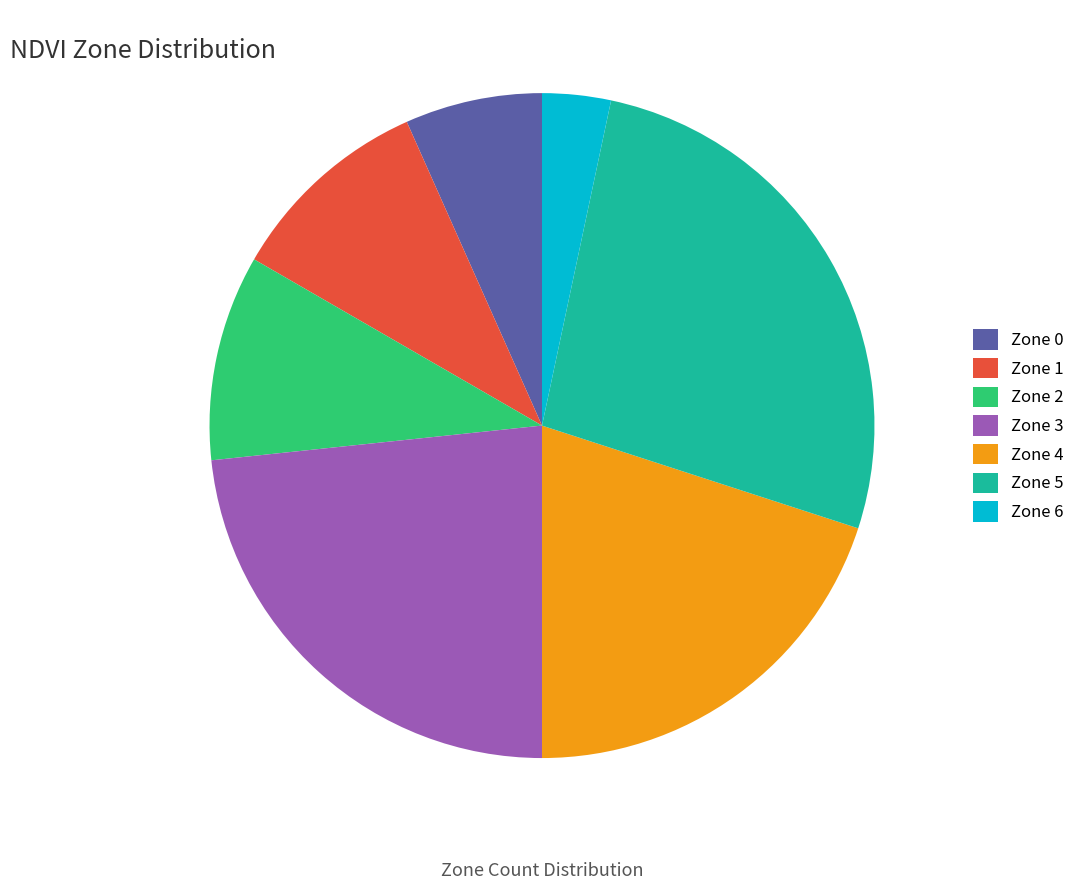

What is the total percentage of Zone 6 and Zone 2?

13.3%